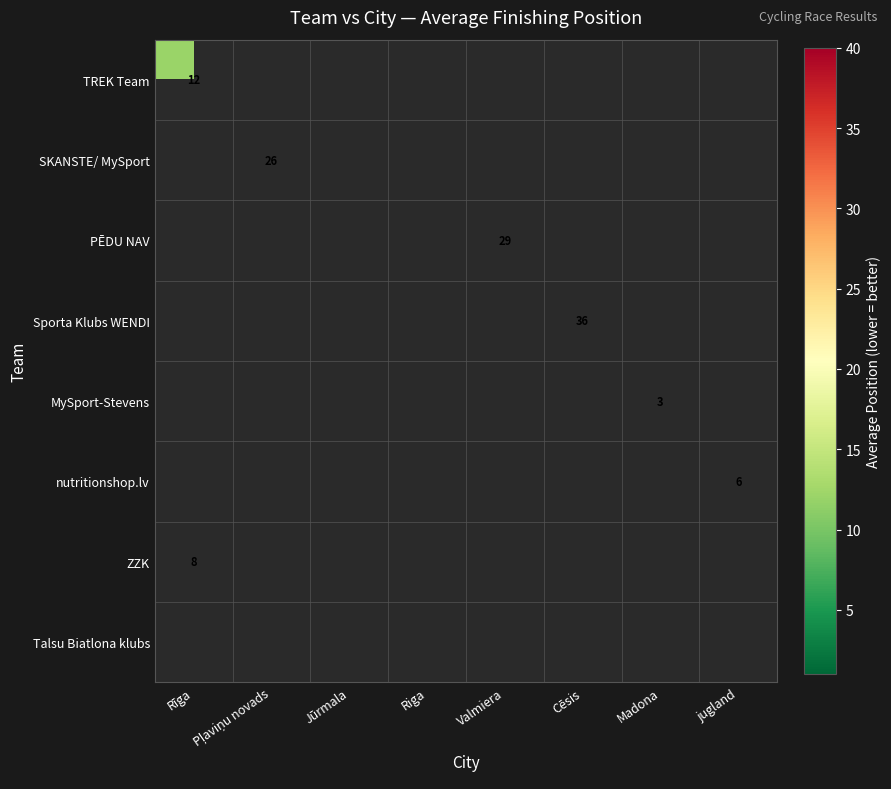

Which series has the largest range (max minus min)?

TREK Team